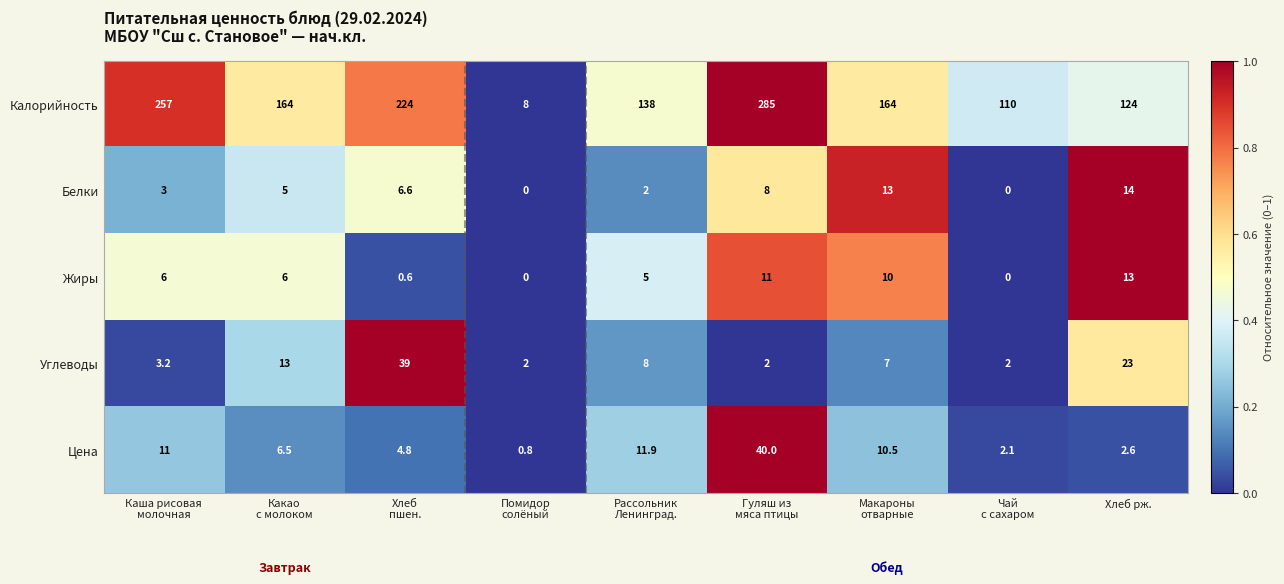

What is the approximate value of Белки at Хлеб рж.?

14.0